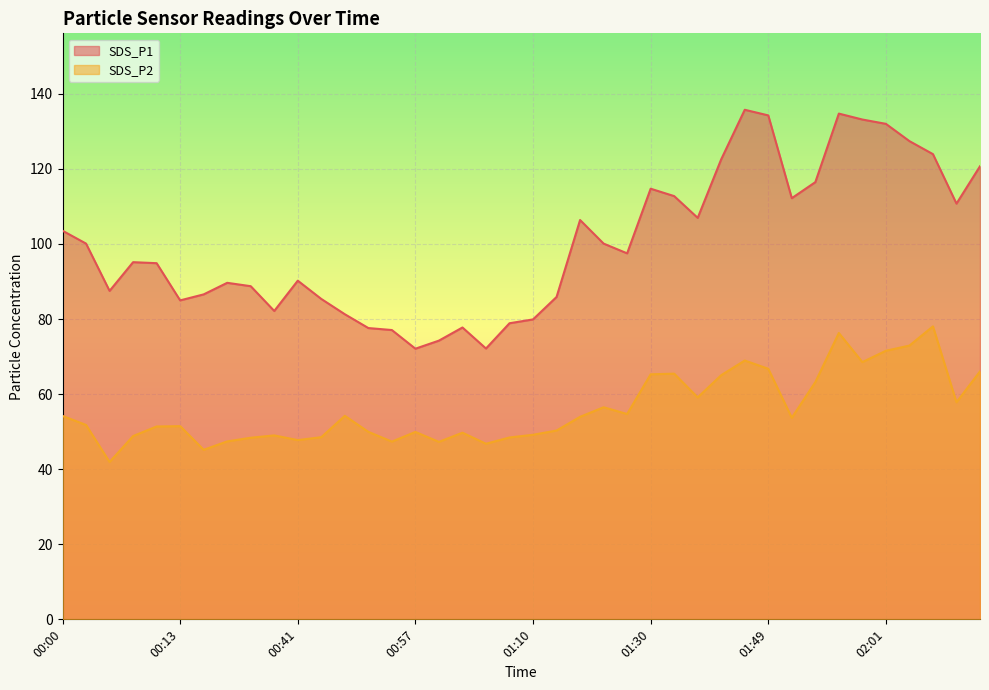

How many series are shown in this chart?

2